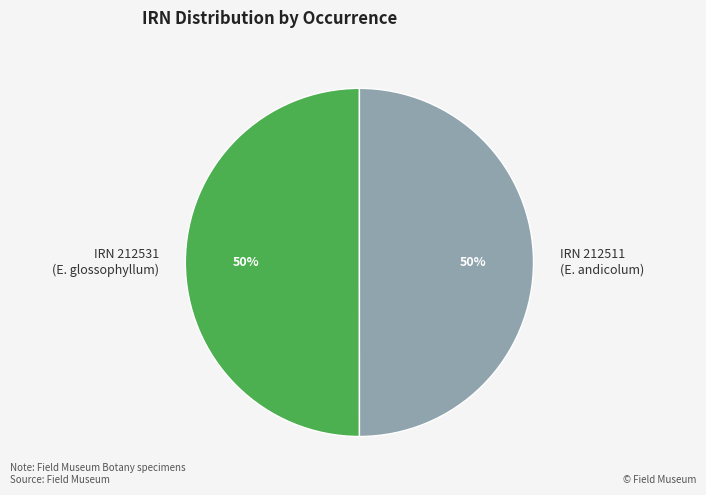

Do IRN 212511 (E. andicolum) and IRN 212531 (E. glossophyllum) together represent more than half of the pie?

Yes